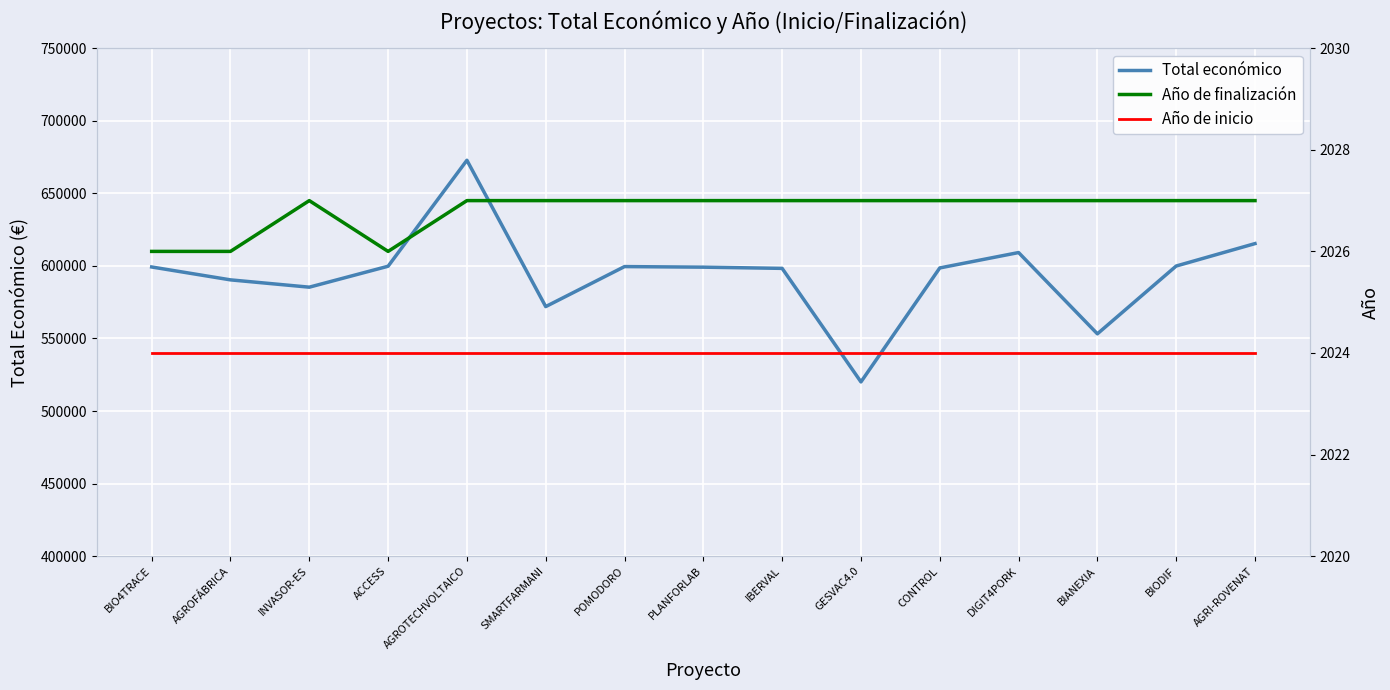

Reading left to right, what are all the values shown in this chart?

Total económico: 599262	590382	585346	599779	672807	571965	599540	599134	598303	520062	598597	609206	553196	599927	615375
Año de finalización: 2026	2026	2027	2026	2027	2027	2027	2027	2027	2027	2027	2027	2027	2027	2027
Año de inicio: 2024	2024	2024	2024	2024	2024	2024	2024	2024	2024	2024	2024	2024	2024	2024